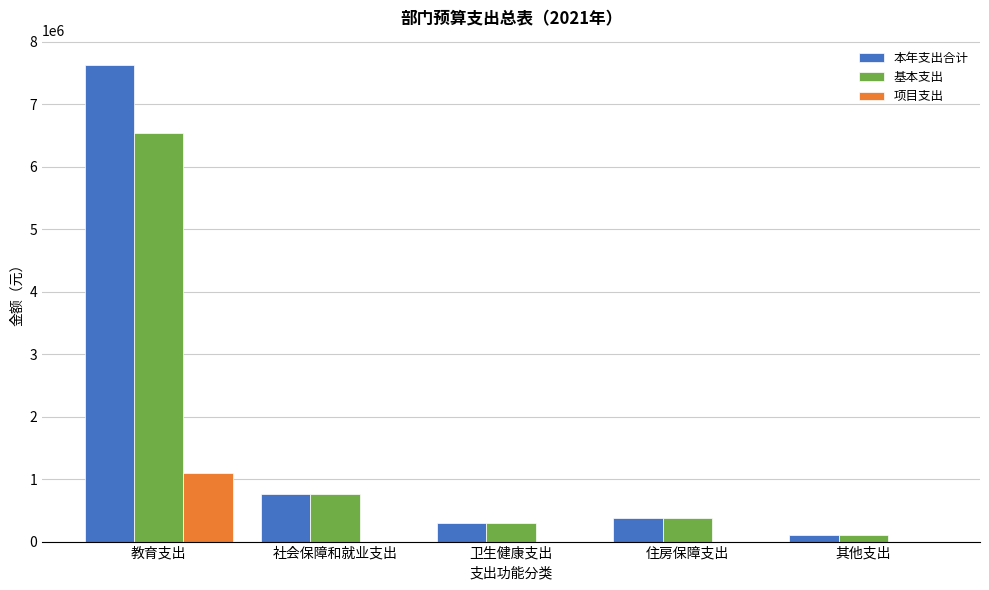

What is the approximate value of 本年支出合计 at 住房保障支出?

384200